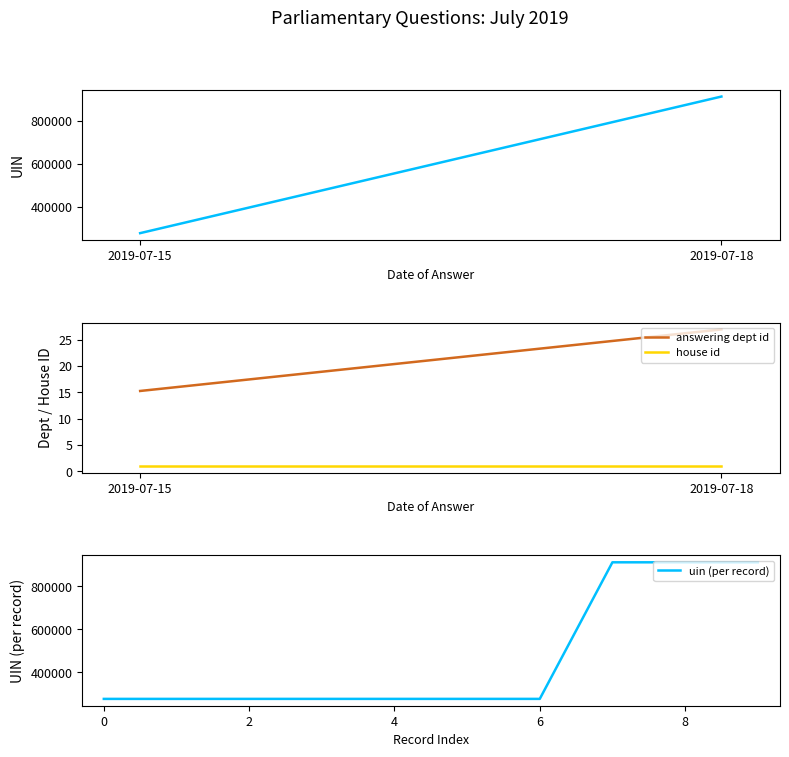

What is the maximum value shown in the chart?

912048